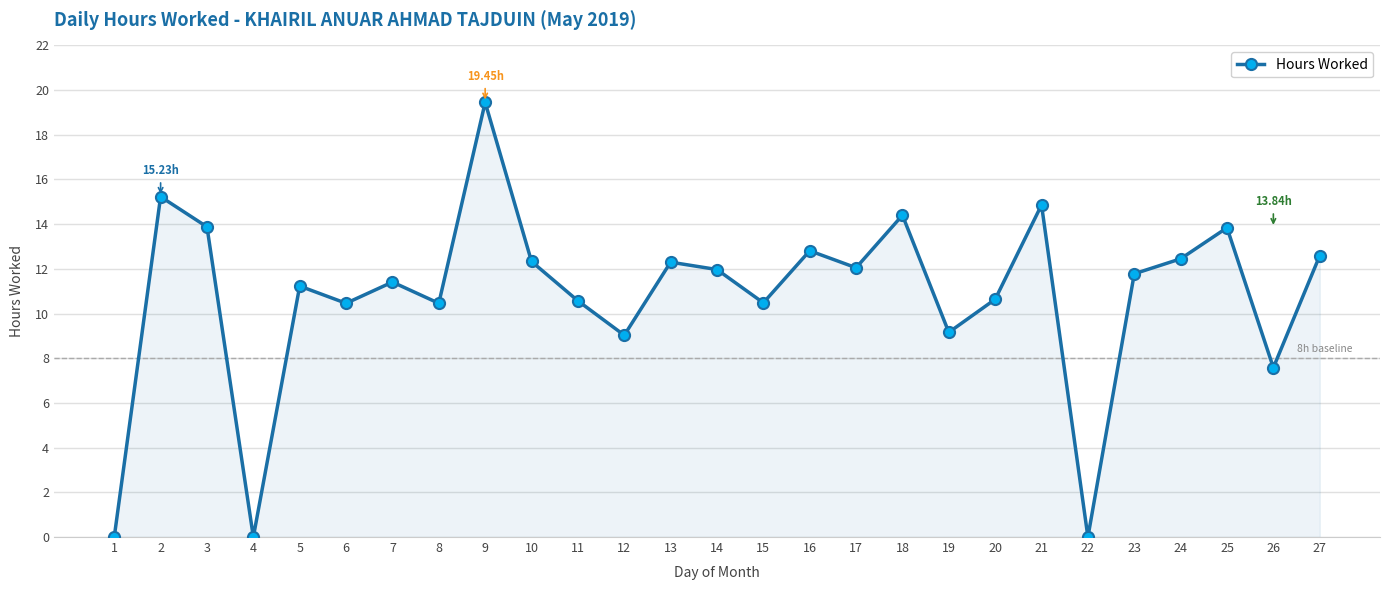

At which category does the data reach its first local valley?

4